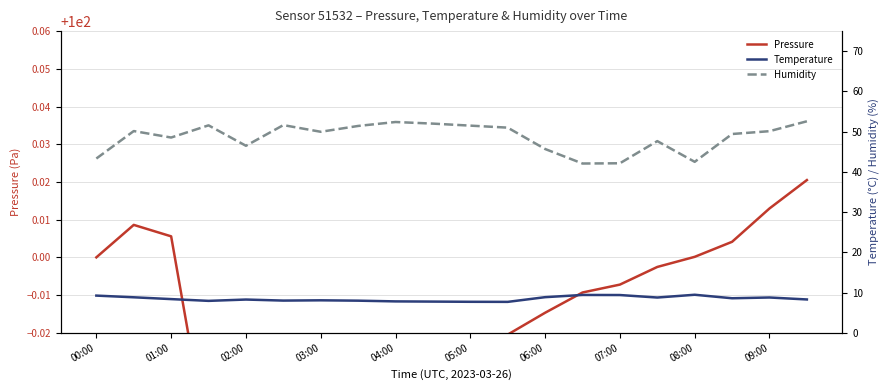

What are all the series names shown in the legend?

pressure, temperature, humidity